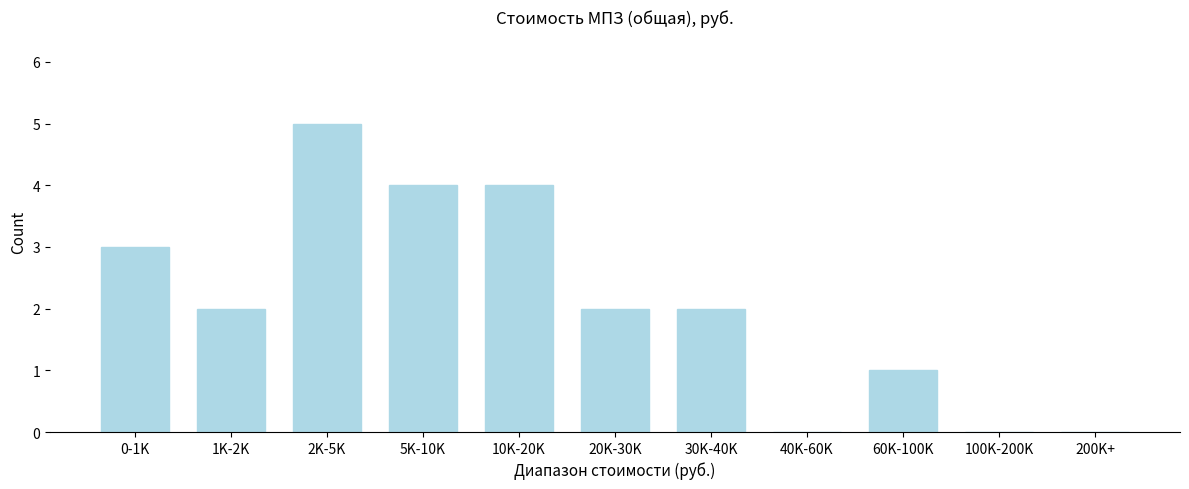

Reading left to right, transcribe all the data shown in this chart.

0-1K=3	1K-2K=2	2K-5K=5	5K-10K=4	10K-20K=4	20K-30K=2	30K-40K=2	40K-60K=0	60K-100K=1	100K-200K=0	200K+=0